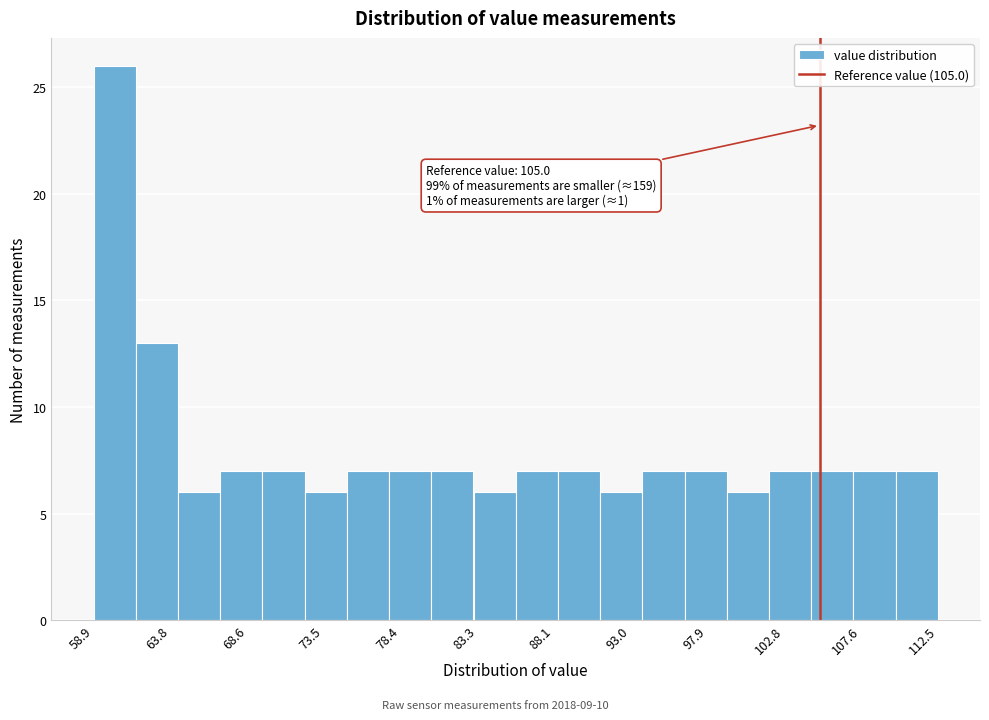

Which range on the x-axis has the tallest bar?

59.0 to 61.5